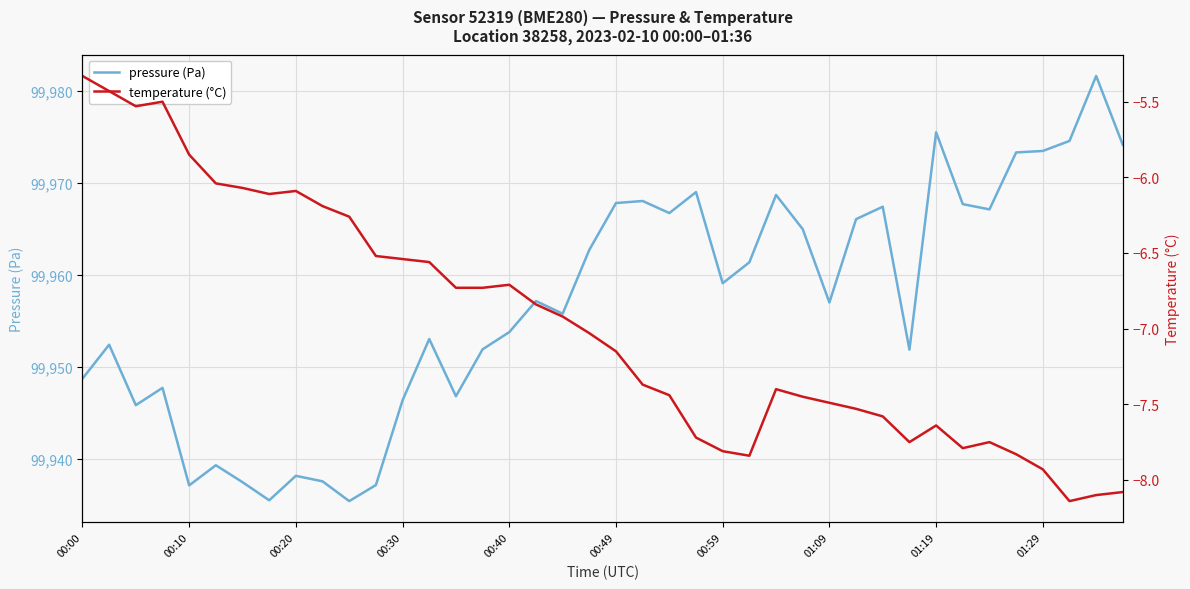

The pressure (Pa) series shows 29630.5 at 01:19. True or false?

False